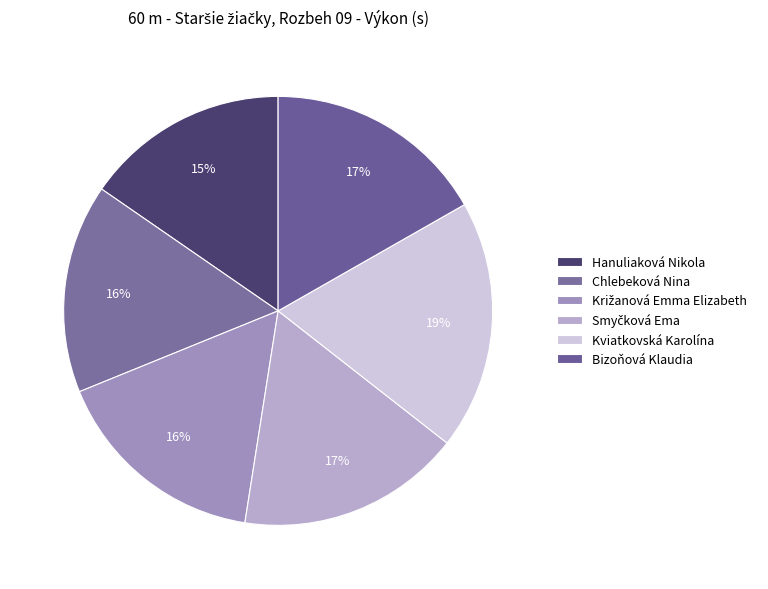

True or false: Hanuliaková Nikola accounts for 7% of the total.

False